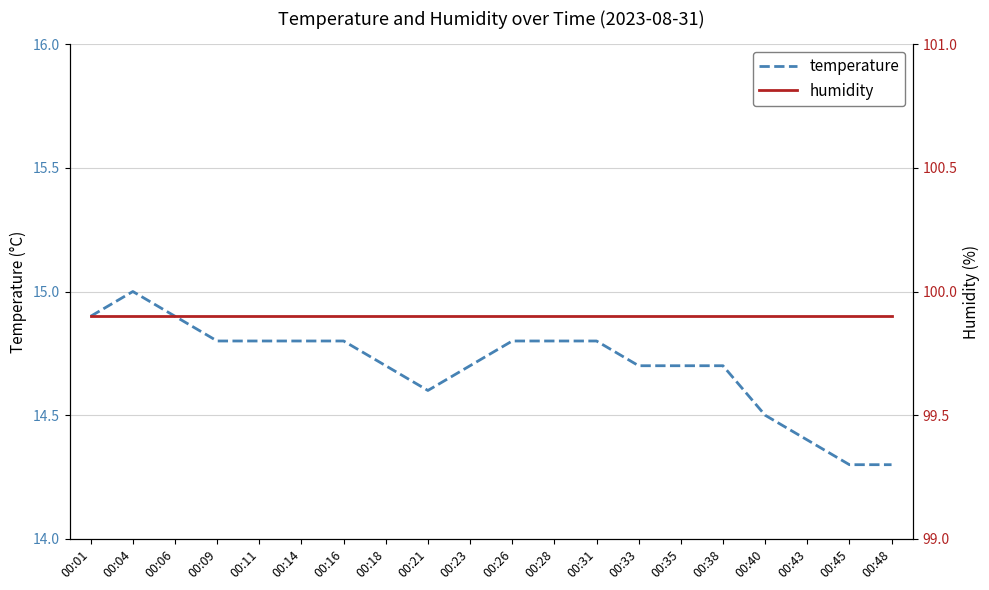

Reading right to left, transcribe all the data shown in this chart.

temperature: 00:48=14.3	00:45=14.3	00:43=14.4	00:40=14.5	00:38=14.7	00:35=14.7	00:33=14.7	00:31=14.8	00:28=14.8	00:26=14.8	00:23=14.7	00:21=14.6	00:18=14.7	00:16=14.8	00:14=14.8	00:11=14.8	00:09=14.8	00:06=14.9	00:04=15.0	00:01=14.9
humidity: 00:48=99.9	00:45=99.9	00:43=99.9	00:40=99.9	00:38=99.9	00:35=99.9	00:33=99.9	00:31=99.9	00:28=99.9	00:26=99.9	00:23=99.9	00:21=99.9	00:18=99.9	00:16=99.9	00:14=99.9	00:11=99.9	00:09=99.9	00:06=99.9	00:04=99.9	00:01=99.9